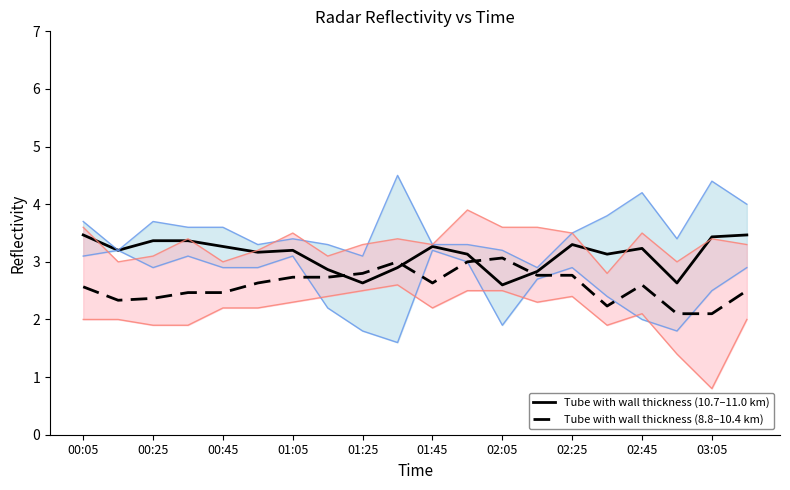

Is this an area chart (filled region under the line)?

No